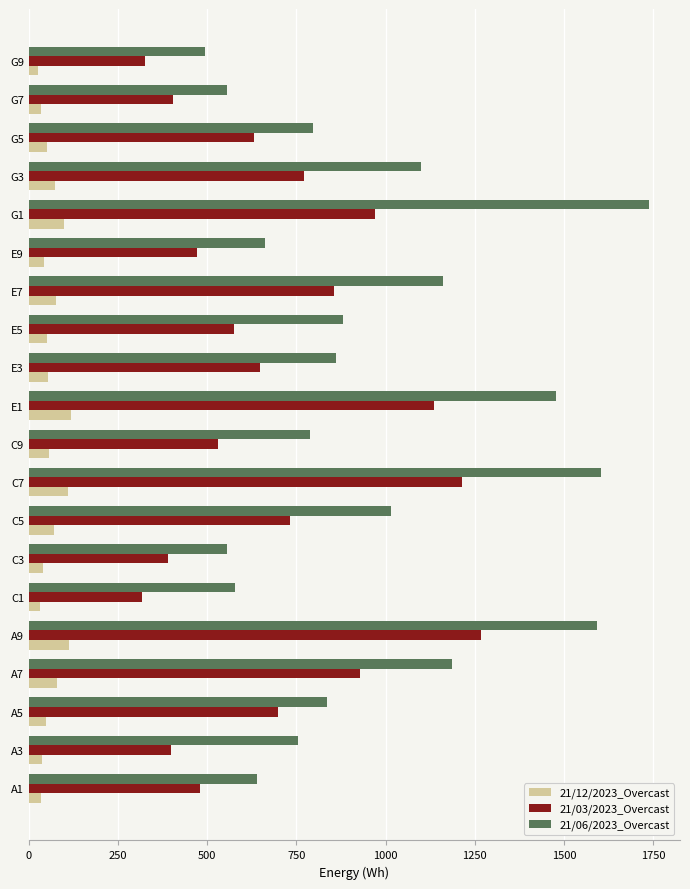

How many data points in 21/03/2023_Overcast are less than 646?

10